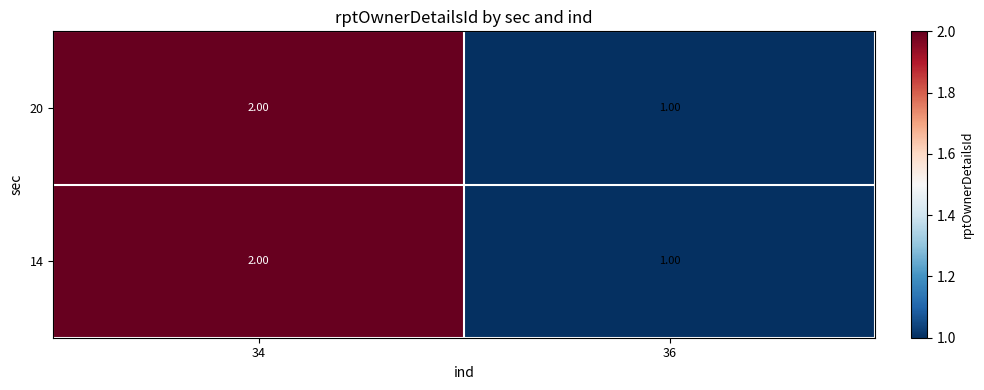

What is the total value across all series at 34?

4